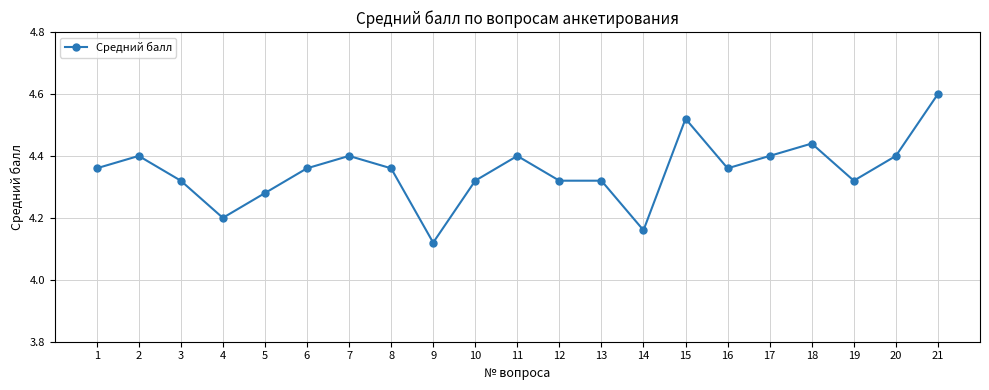

What is the ratio of the value at 5 to the value at 21?

0.9